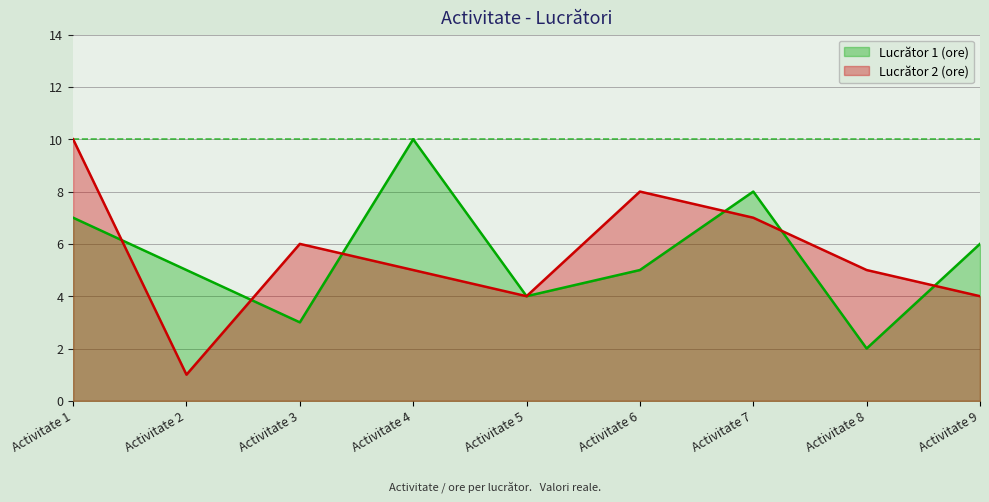

List the labels in order of Lucrător 1 (ore) value, largest first.

Activitate 4, Activitate 7, Activitate 1, Activitate 9, Activitate 2, Activitate 6, Activitate 5, Activitate 3, Activitate 8